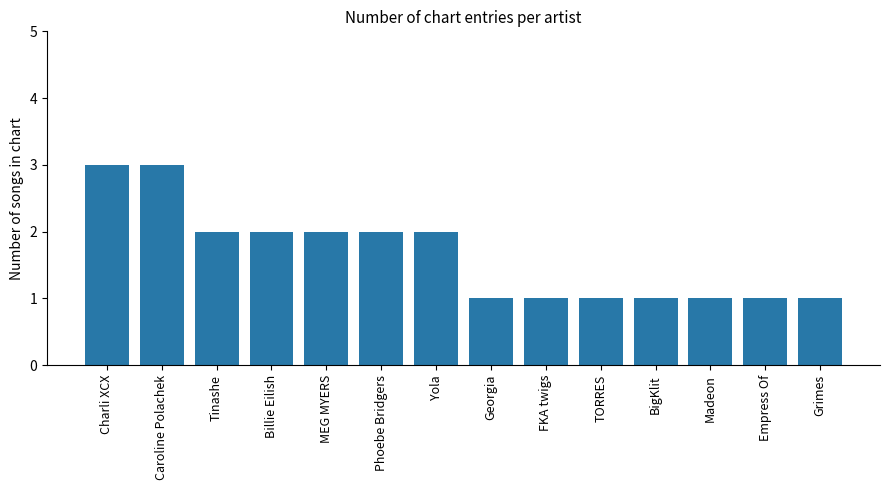

How many series are shown in this chart?

1